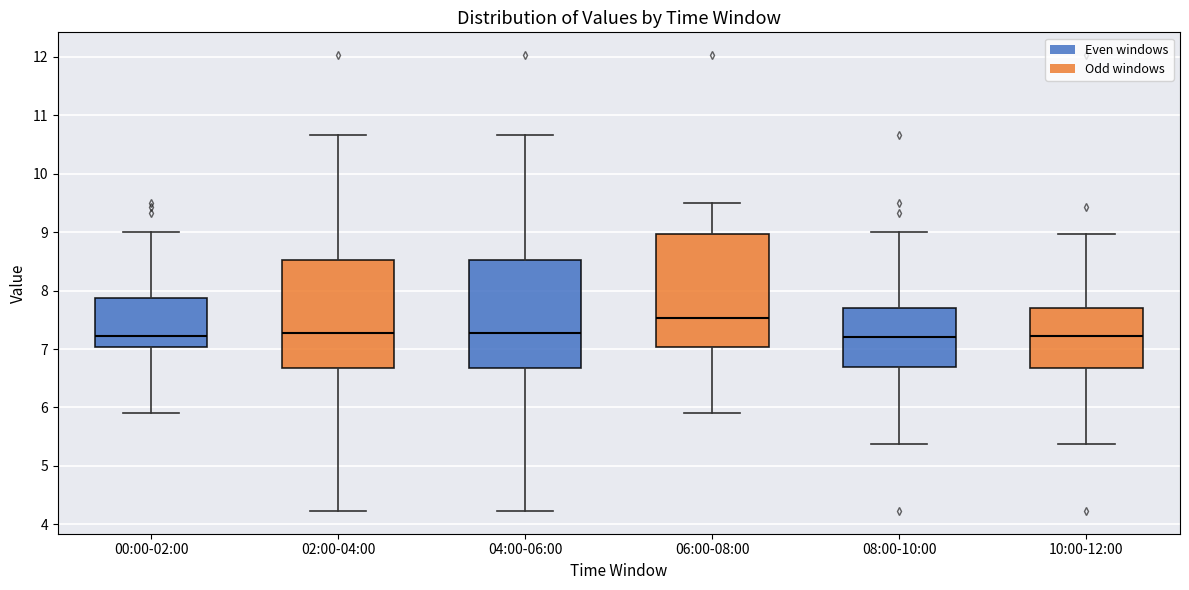

Reading left to right, transcribe this box plot: for each box, give where its median line is, the range the box spans, and where its two whiskers end, as read against the y-axis. The values are not printed on the chart, so give them approximately, as read against the axis.

00:00-02:00: median 7.2, box 7.0 to 7.9, whiskers 5.9 to 9.0
02:00-04:00: median 7.3, box 6.7 to 8.5, whiskers 4.2 to 10.7
04:00-06:00: median 7.3, box 6.7 to 8.5, whiskers 4.2 to 10.7
06:00-08:00: median 7.5, box 7.0 to 9.0, whiskers 5.9 to 9.5
08:00-10:00: median 7.2, box 6.7 to 7.7, whiskers 5.4 to 9.0
10:00-12:00: median 7.2, box 6.7 to 7.7, whiskers 5.4 to 9.0